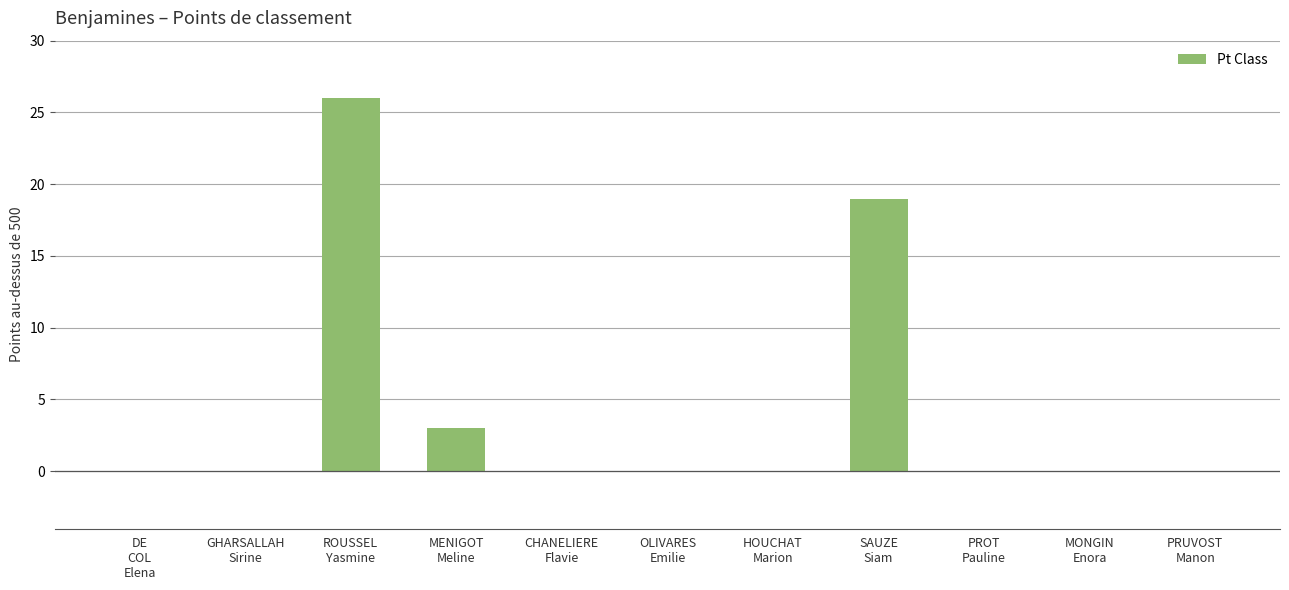

At which category does the chart reach its peak across all series?

ROUSSEL
Yasmine